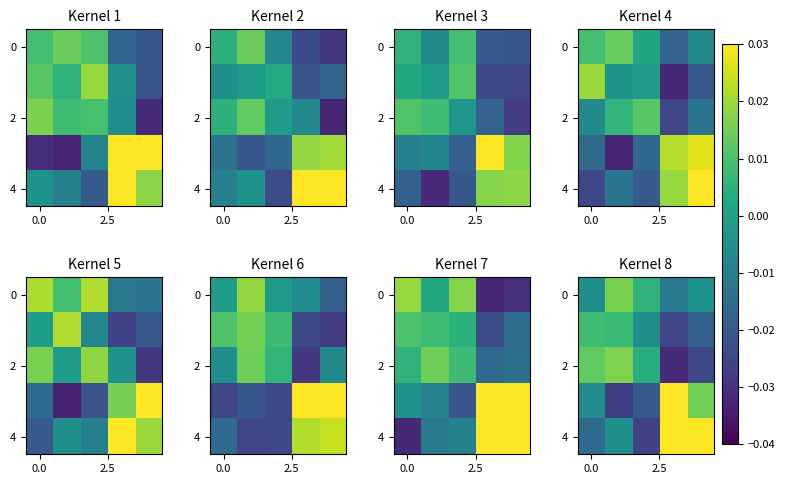

Between 4 and 3, which is larger?

4